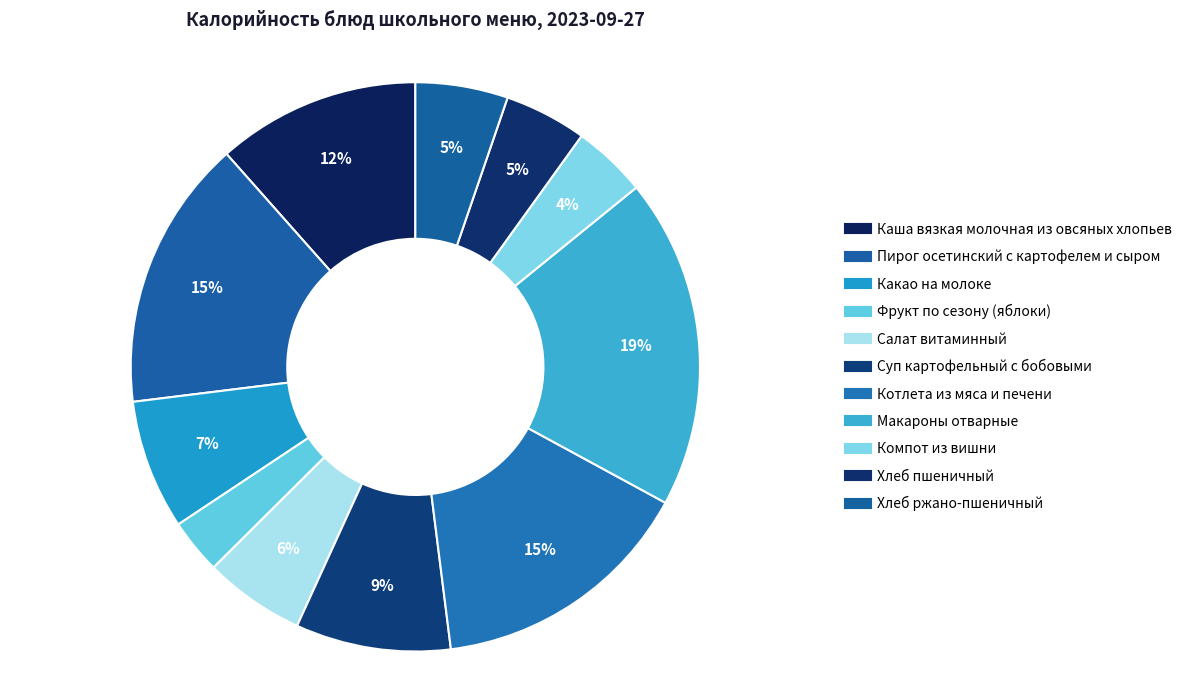

Count the number of slices in the pie.

11